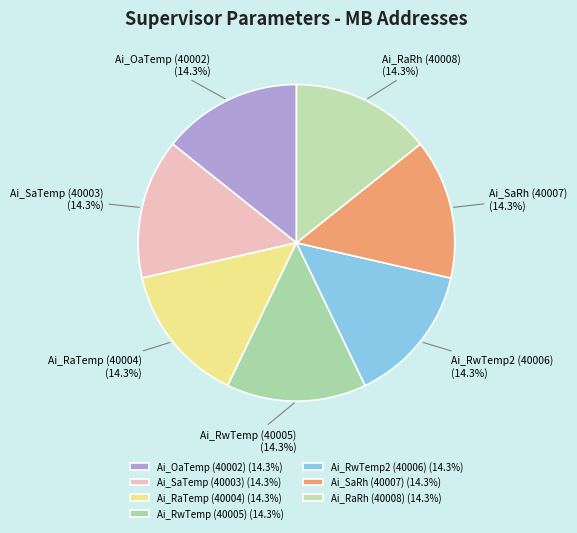

True or false: Ai_SaRh (40007) accounts for 25% of the total.

False